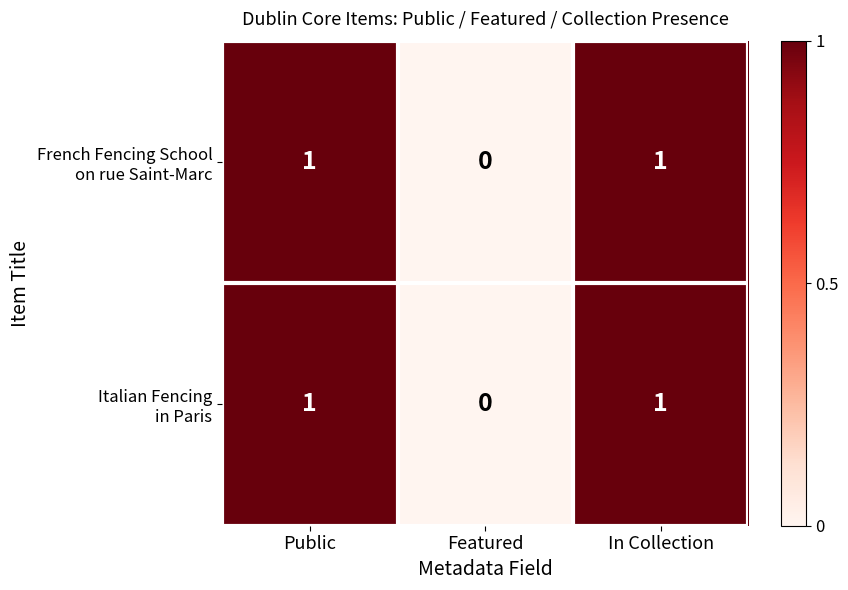

How many series are shown in this chart?

2